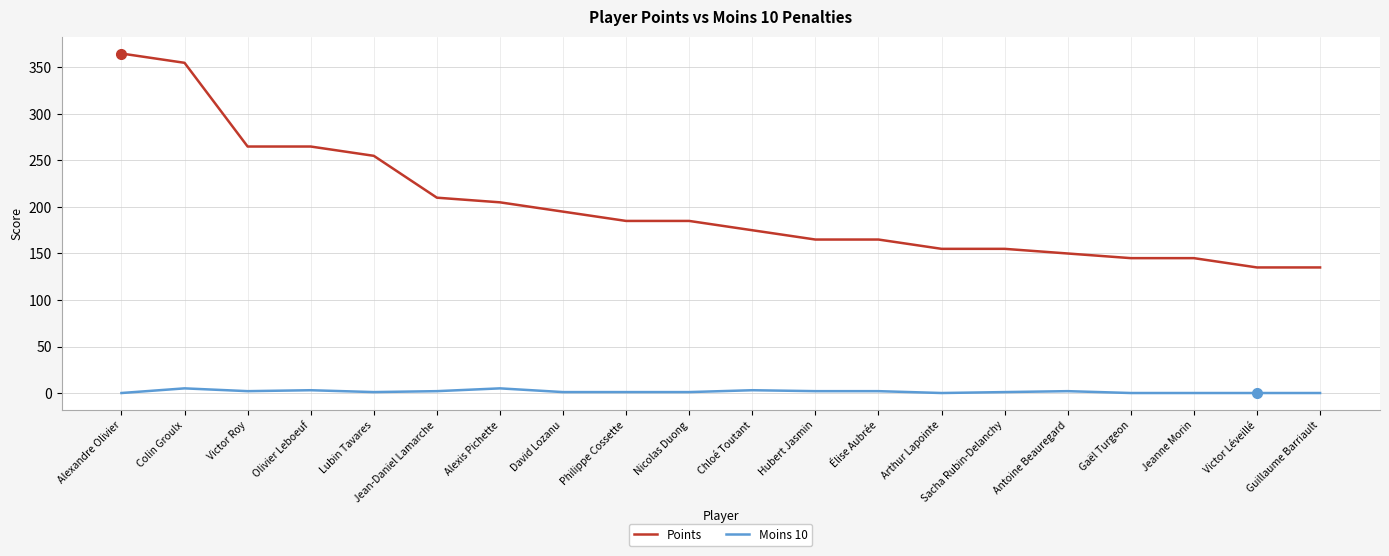

Is it true that Points equals 273 at Jean-Daniel Lamarche?

False